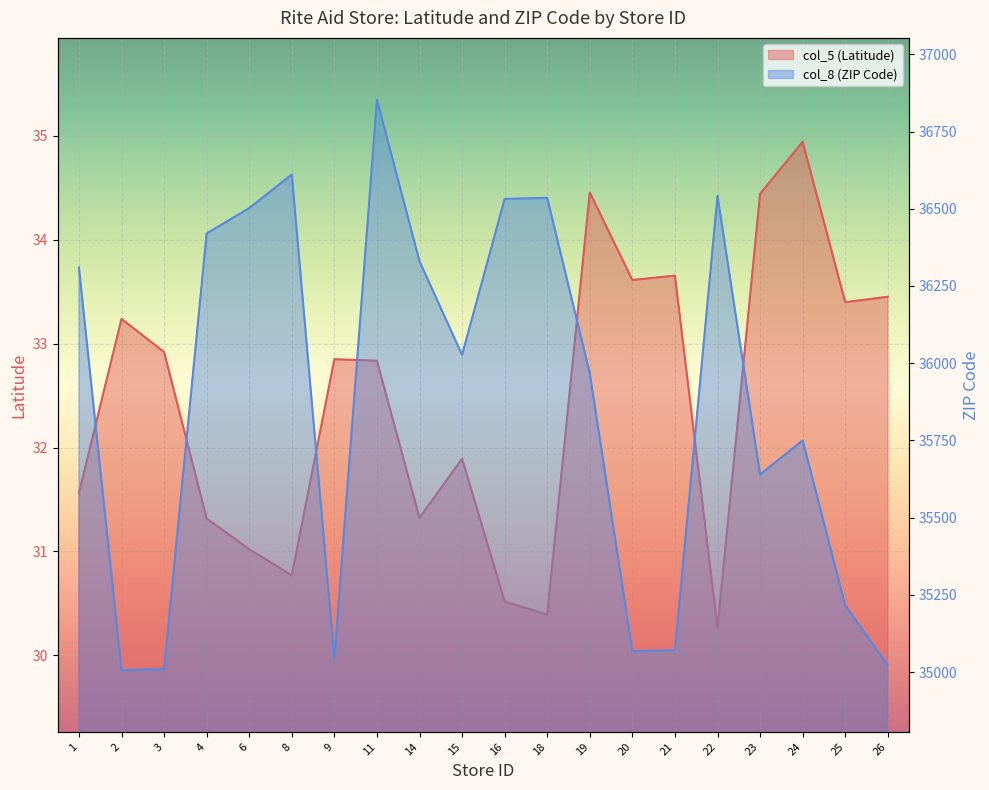

True or false: col_8 (ZIP) and col_5 (Latitude) intersect in this chart.

False